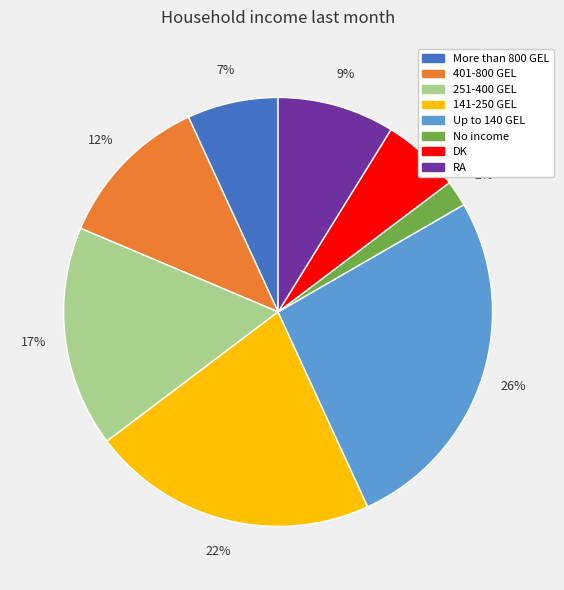

To the nearest percent, what is the average slice percentage?

12%